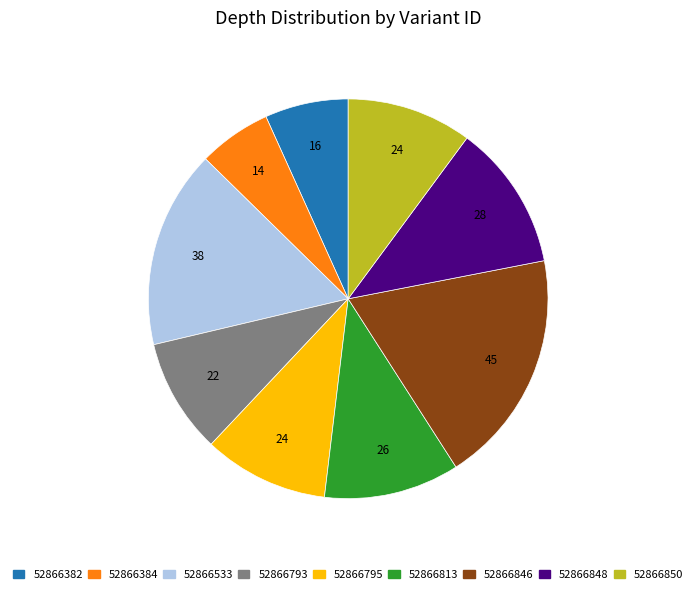

Which slice is the largest?

52866846